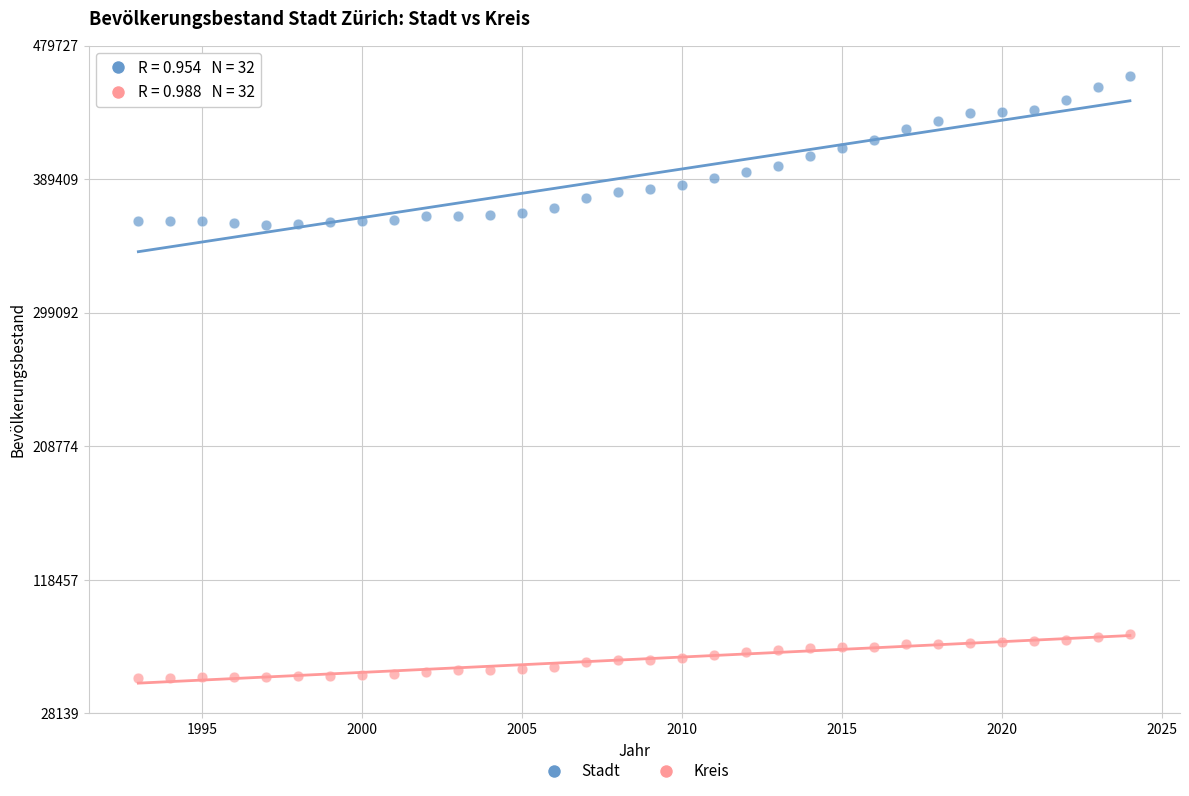

Across all data points, what is the range of X values (max minus min)?

31